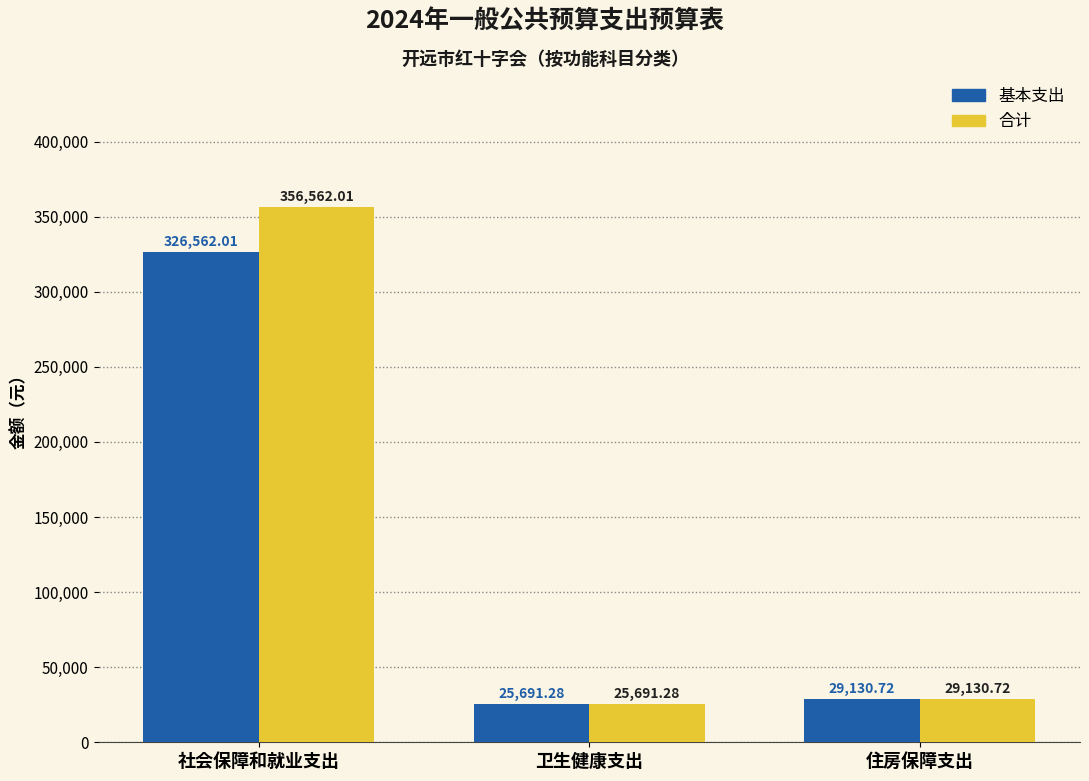

Does the chart contain stacked bars?

No